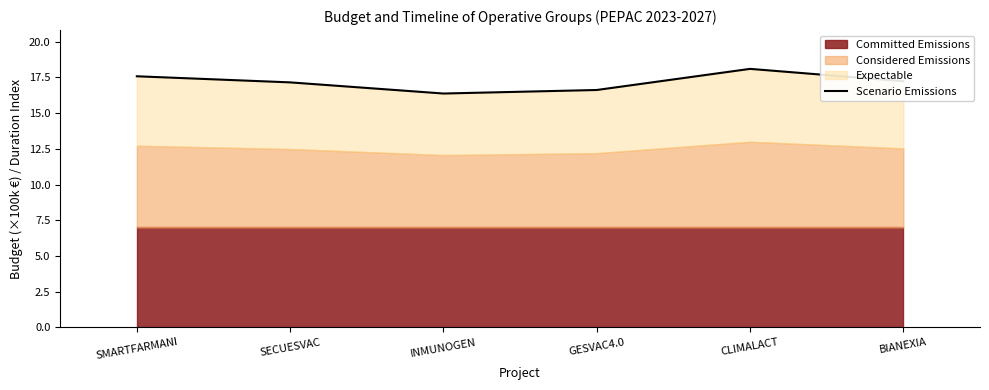

Is it true that the value at INMUNOGEN is 16.4?

True